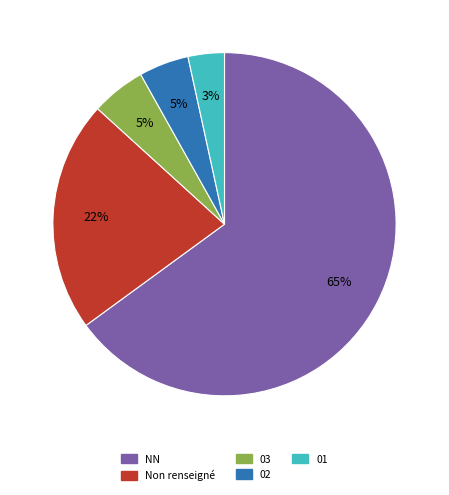

Is it true that 02 is 5% of the pie?

True